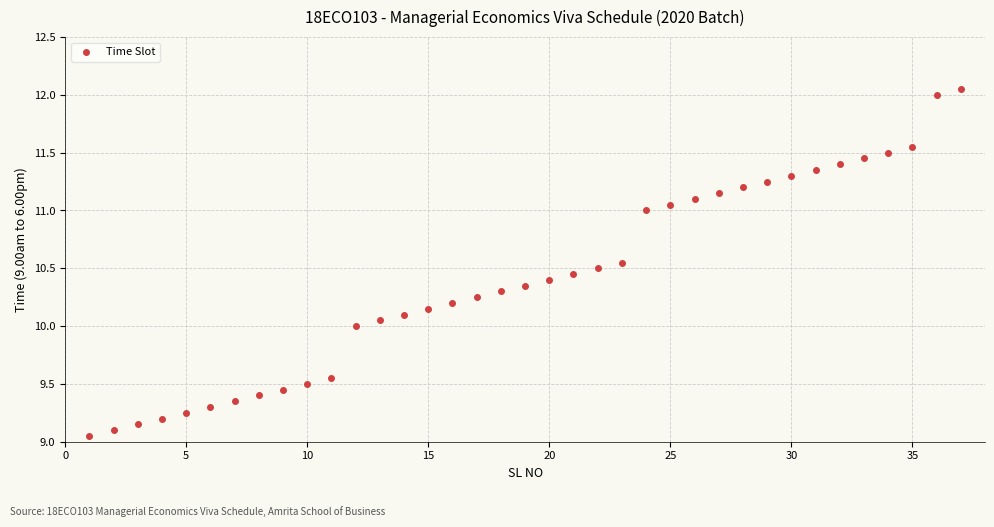

What is the range of X values (max minus min)?

36.0